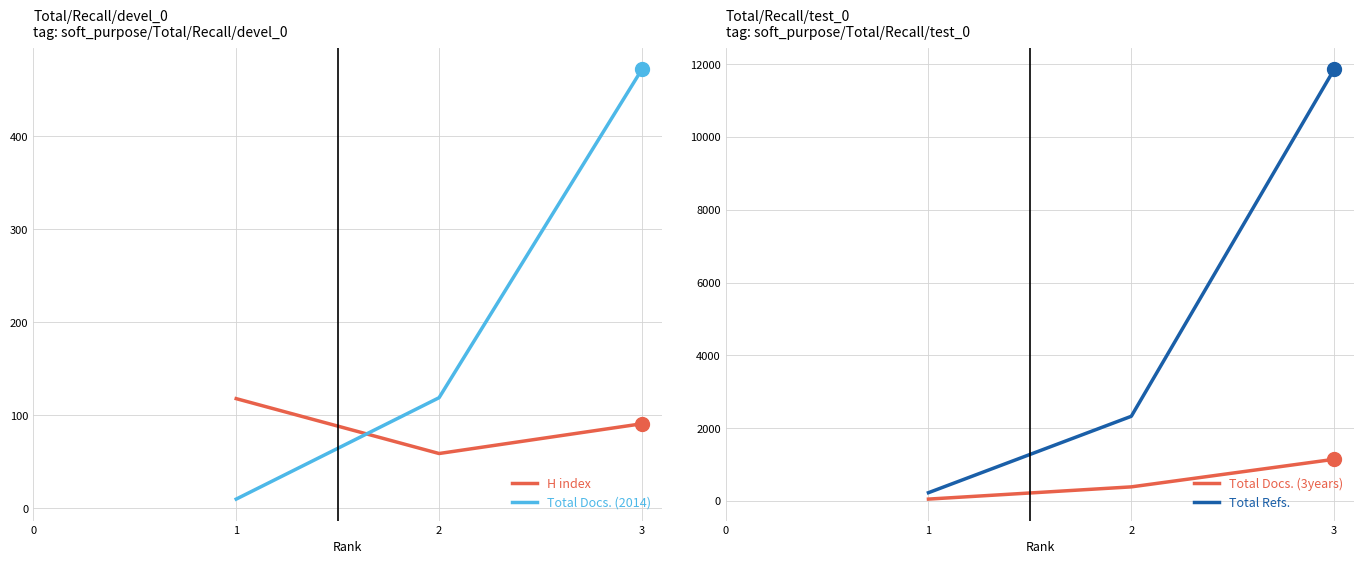

What is the value of the H index point at the 2nd from the left?

59